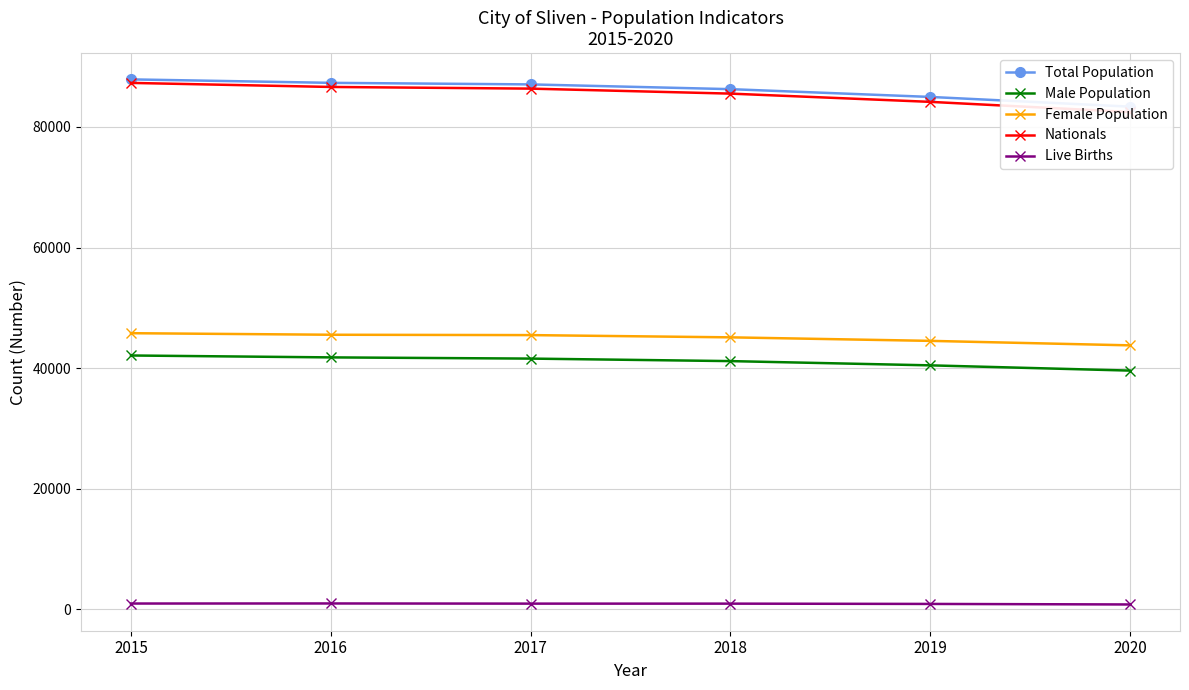

At which category is the sum across all series the highest?

2015